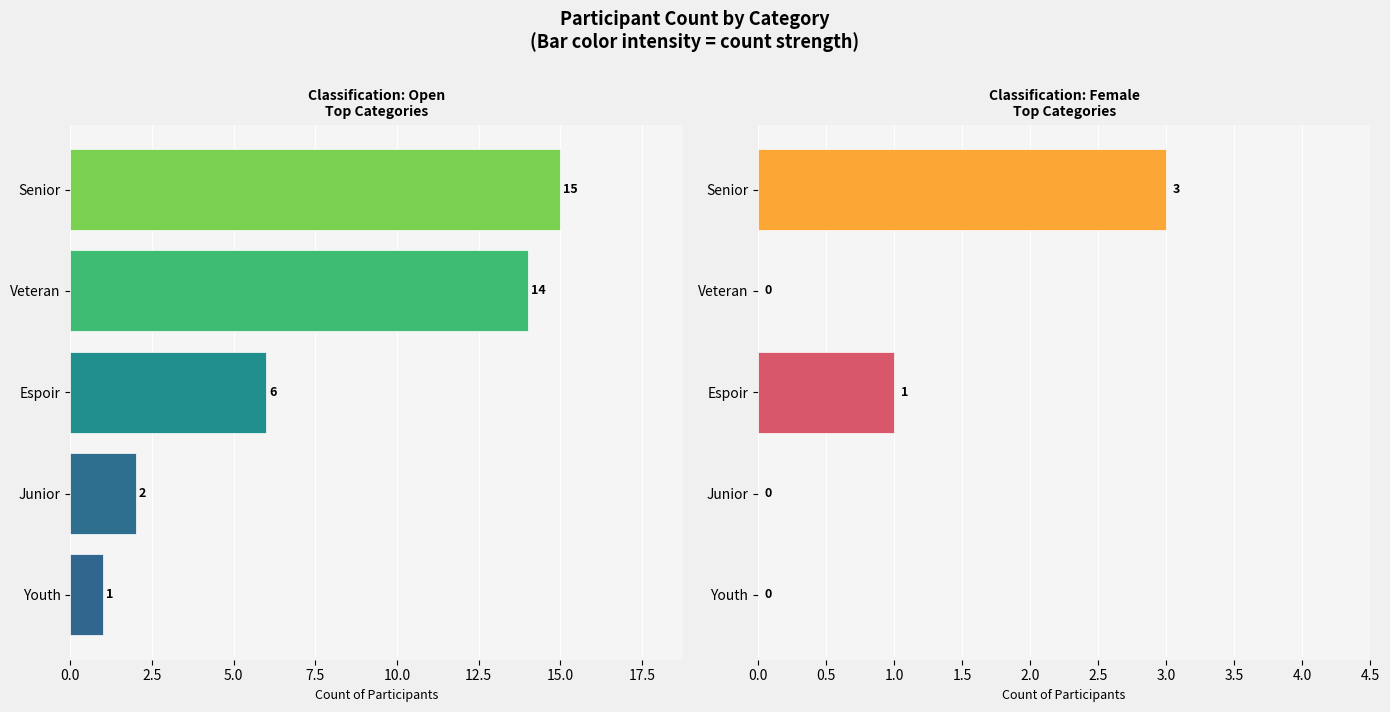

How many values in the Female series exceed 0?

2